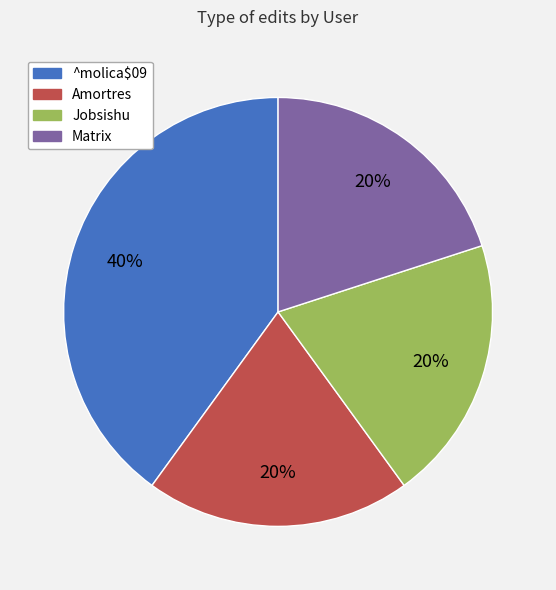

How many segments does this pie chart have?

4